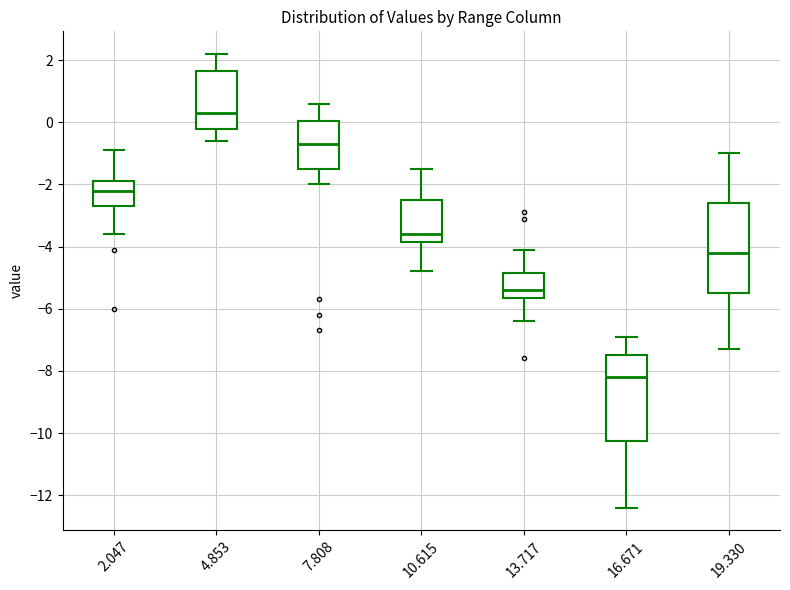

Where does the median line of the box at x = 7.808 sit on the y-axis? The values are not printed on the chart, so give them approximately, as read against the axis.

-0.6